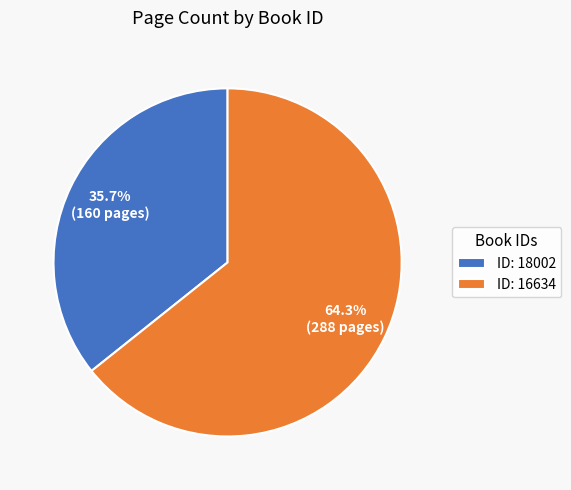

Approximately how many times larger is the value at ID: 16634 compared to ID: 18002?

1.8